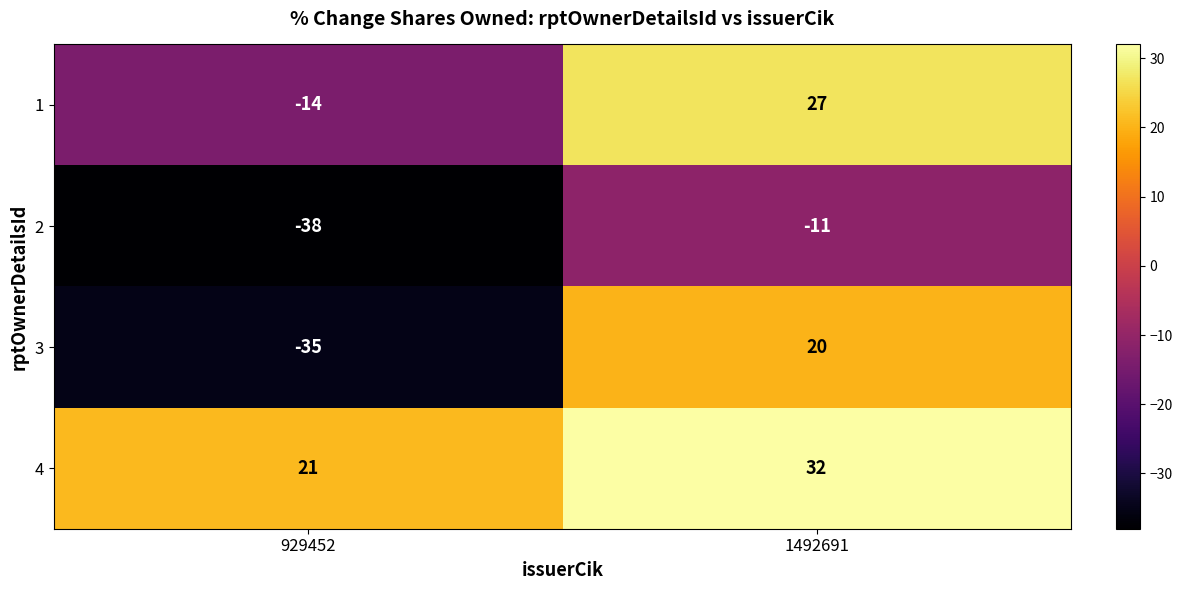

Rank the series by their maximum value, from lowest to highest.

2, 3, 1, 4